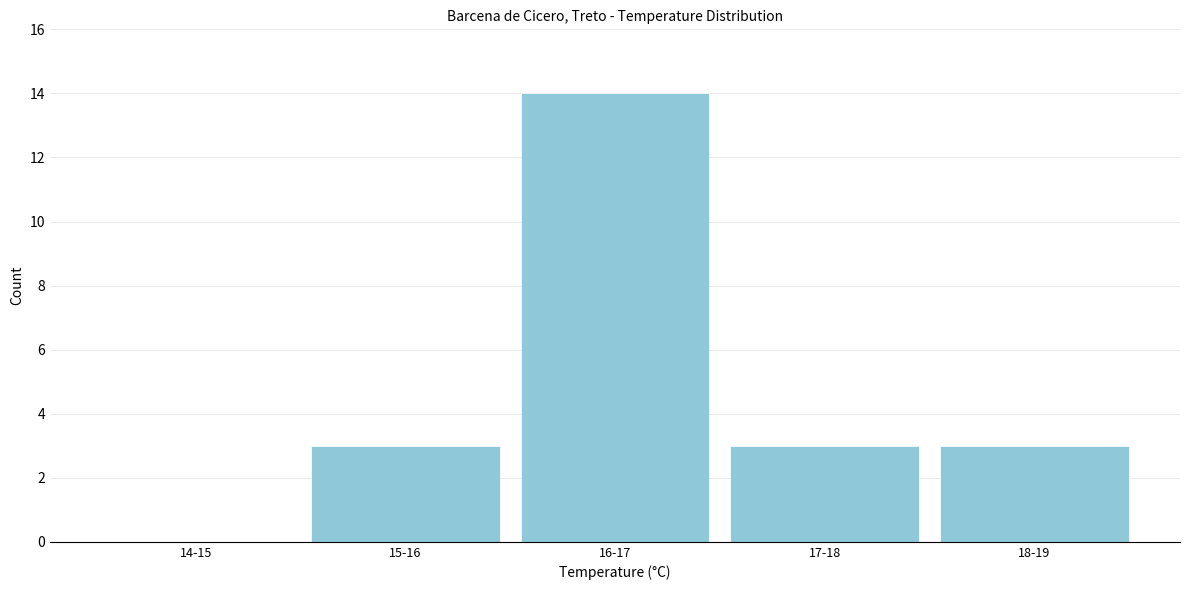

Reading left to right, what are all the values shown in this chart?

14-15=0	15-16=3	16-17=14	17-18=3	18-19=3